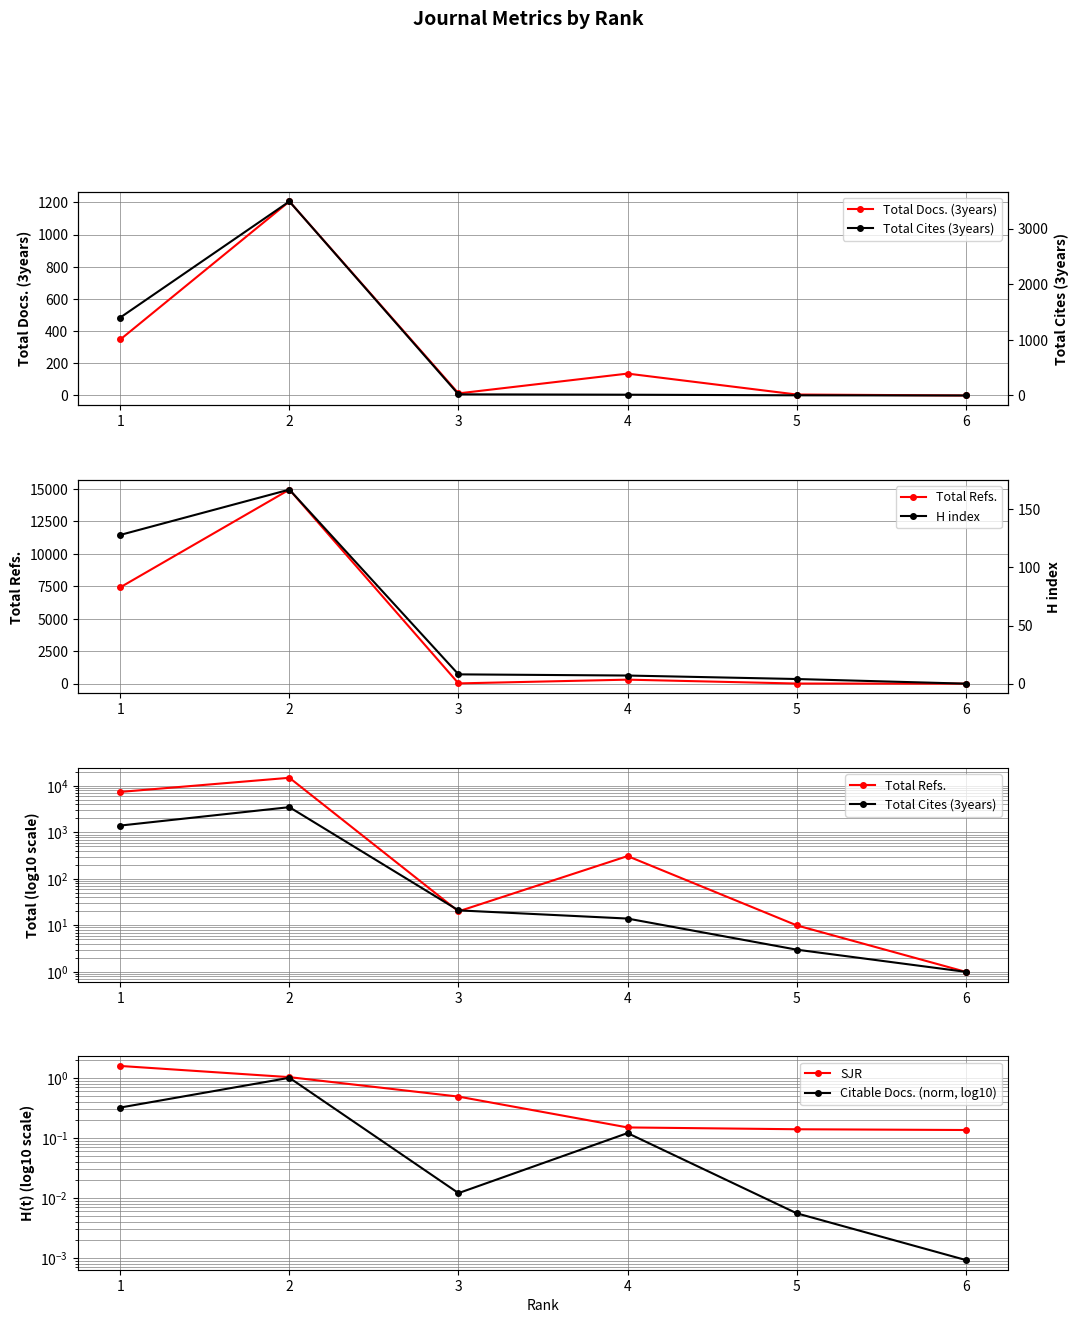

How many intersections are there between H index and SJR?

1